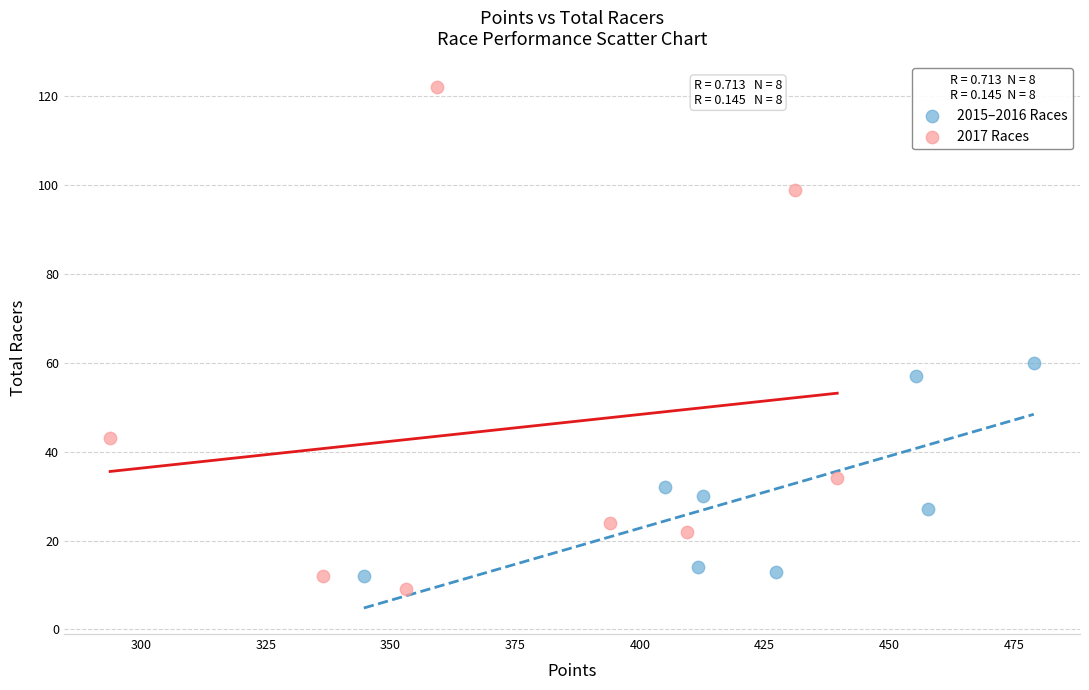

Which series reaches the maximum Y coordinate?

2017 Races